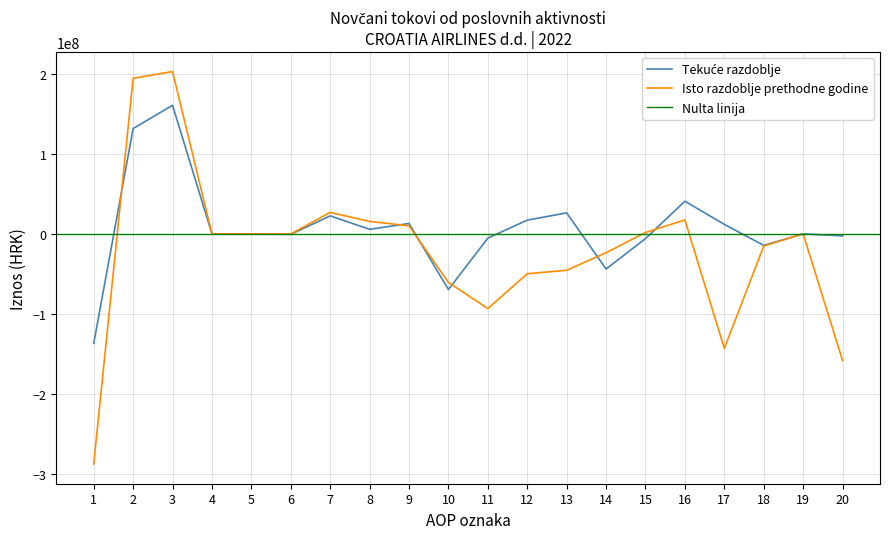

The Tekuće razdoblje series shows -64426734 at 14. True or false?

False